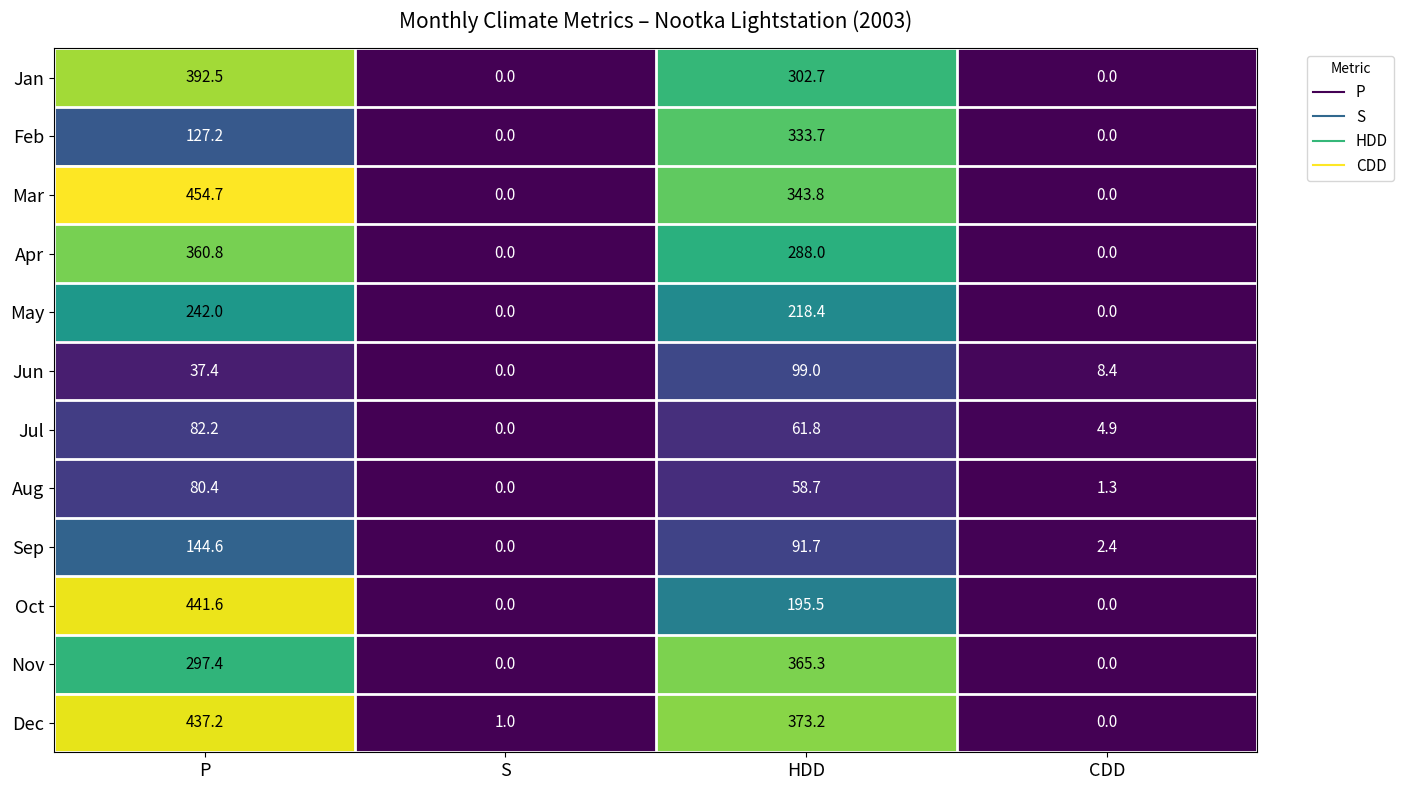

At which label is Aug closest to 40?

HDD